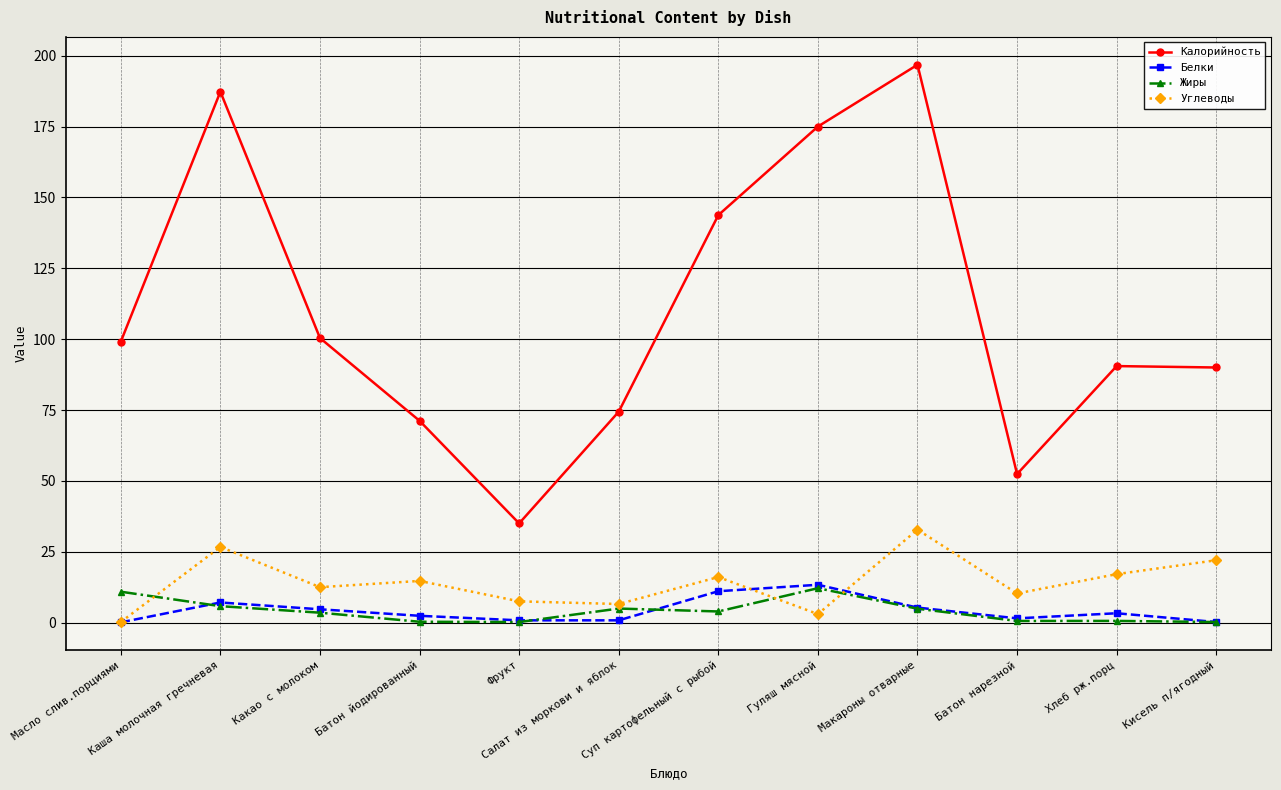

Is the value of Жиры at Фрукт greater than the value of Калорийность at Какао с молоком?

No